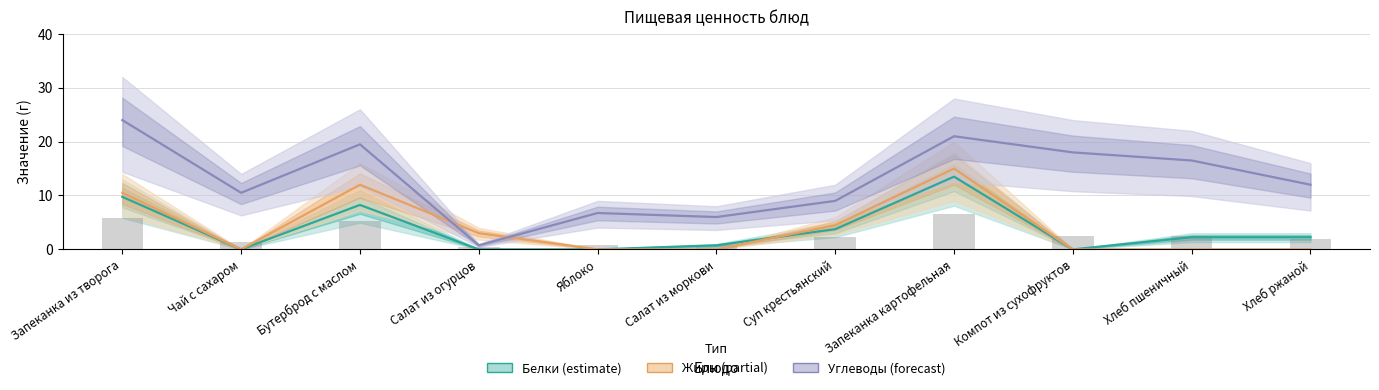

What is the sum of the Белки values at Компот из сухофруктов and Бутерброд с маслом?

8.2